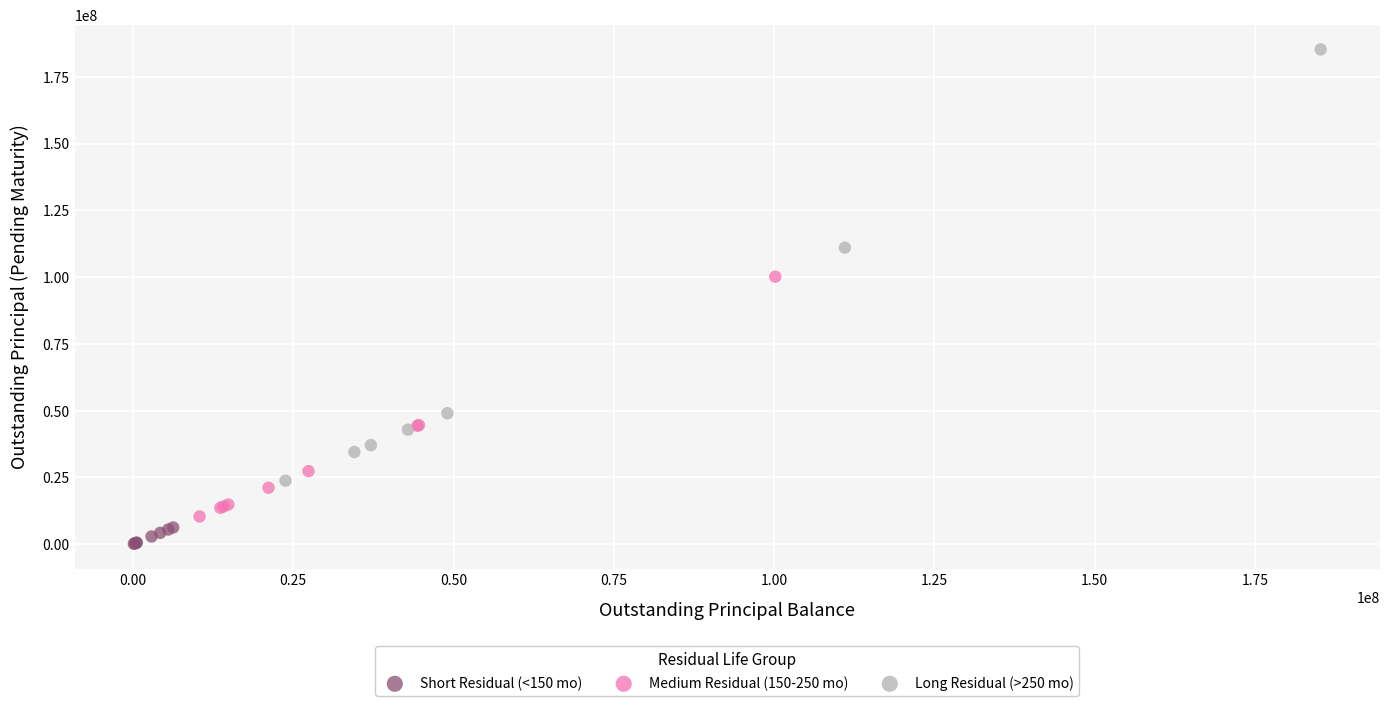

Which series has the largest Y range (max minus min)?

Long Residual (>250 mo)